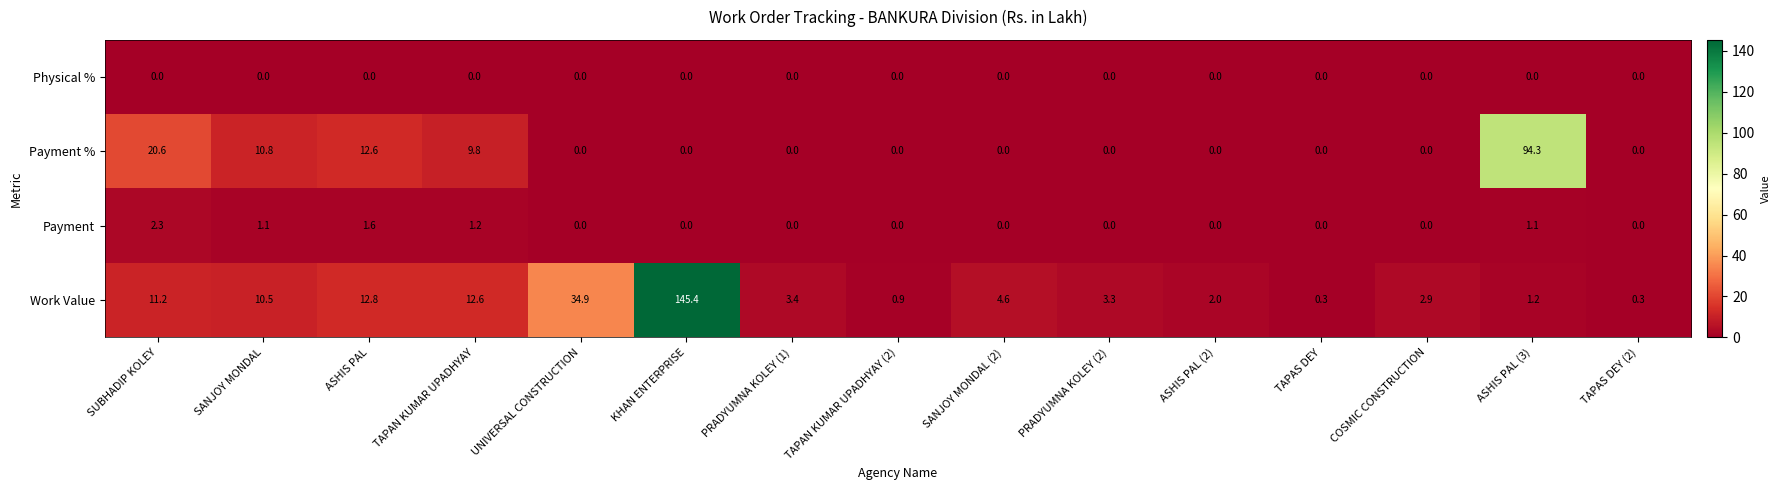

Which series has the largest total across all categories?

Work Value